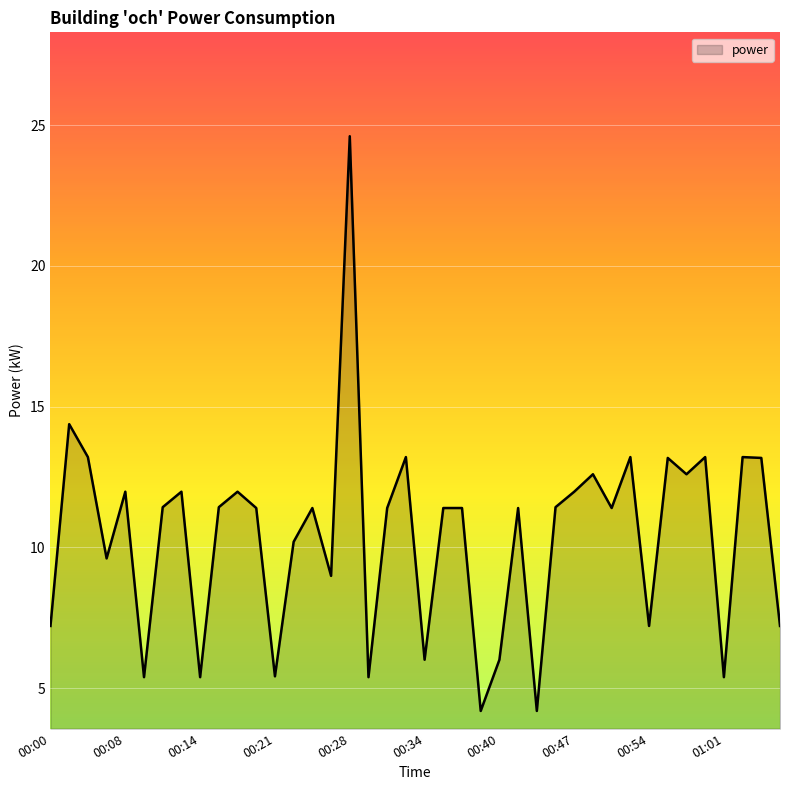

Reading right to left, extract all data points from this chart.

7.2	13.2	13.2	5.4	13.2	12.6	13.2	7.2	13.2	11.4	12.6	12.0	11.4	4.2	11.4	6.0	4.2	11.4	11.4	6.0	13.2	11.4	5.4	24.6	9.0	11.4	10.2	5.4	11.4	12.0	11.4	5.4	12.0	11.4	5.4	12.0	9.6	13.2	14.4	7.2